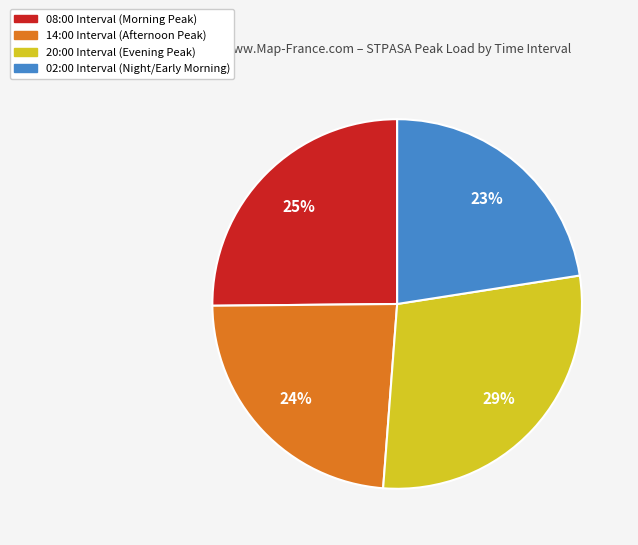

Rank the categories by value from highest to lowest.

20:00 Interval, 08:00 Interval, 14:00 Interval, 02:00 Interval